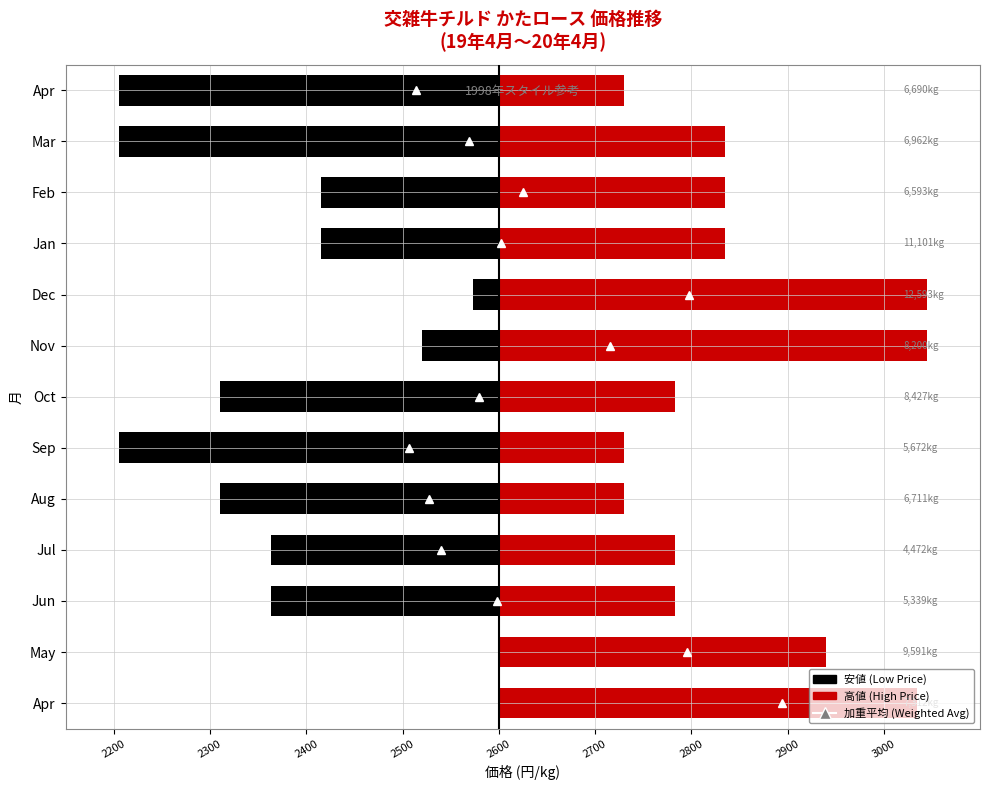

Are the bars grouped side by side (vs. stacked)?

Yes